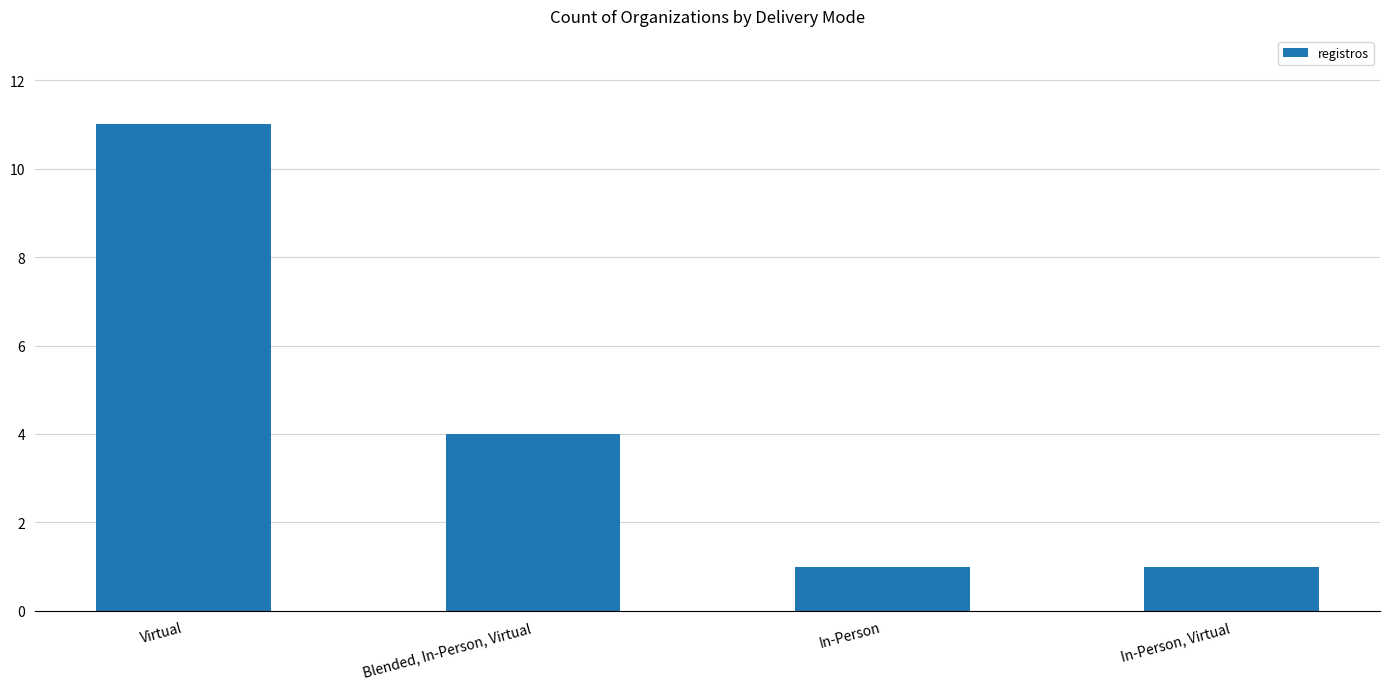

What is the maximum value shown in the chart?

11